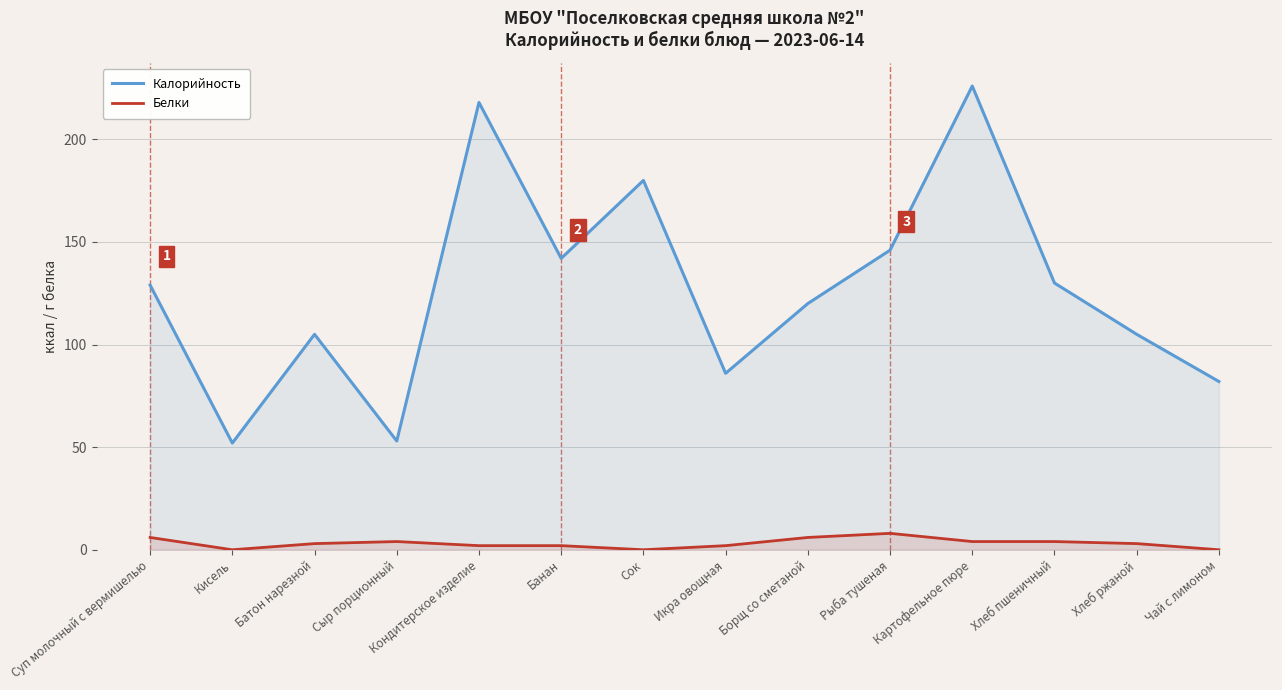

True or false: Белки and Калорийность intersect in this chart.

False